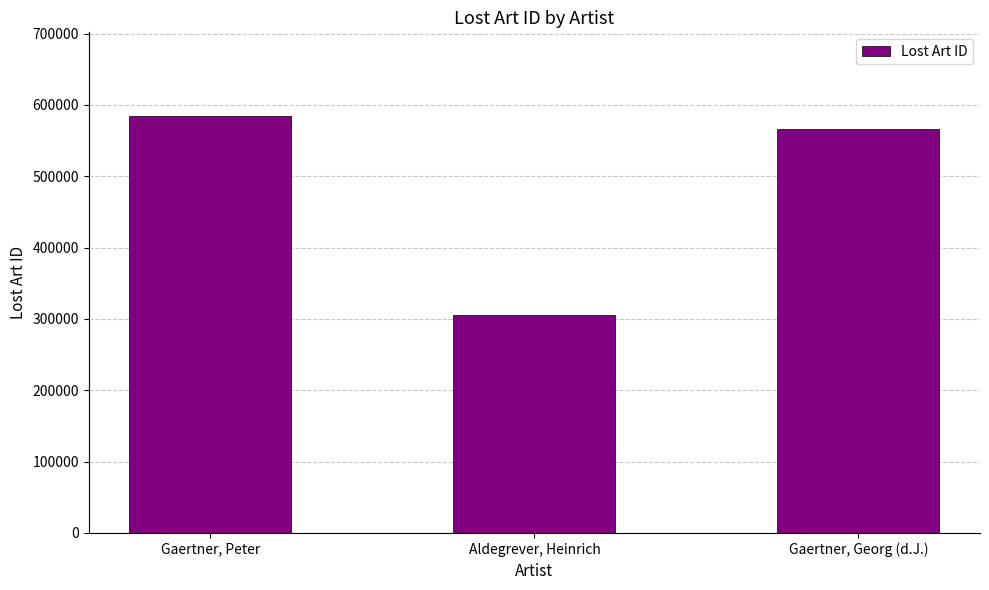

Rank the categories by value from highest to lowest.

Gaertner, Peter, Gaertner, Georg (d.J.), Aldegrever, Heinrich